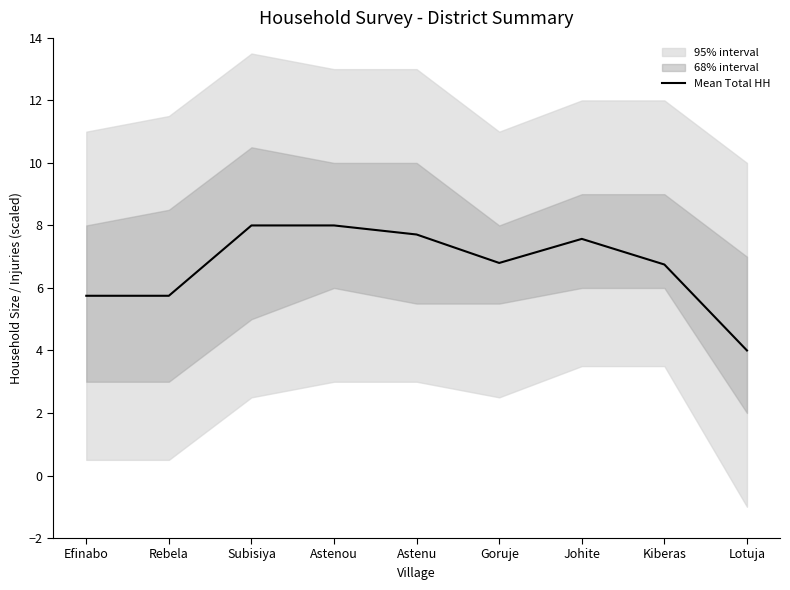

What is the sum of all values?

60.3